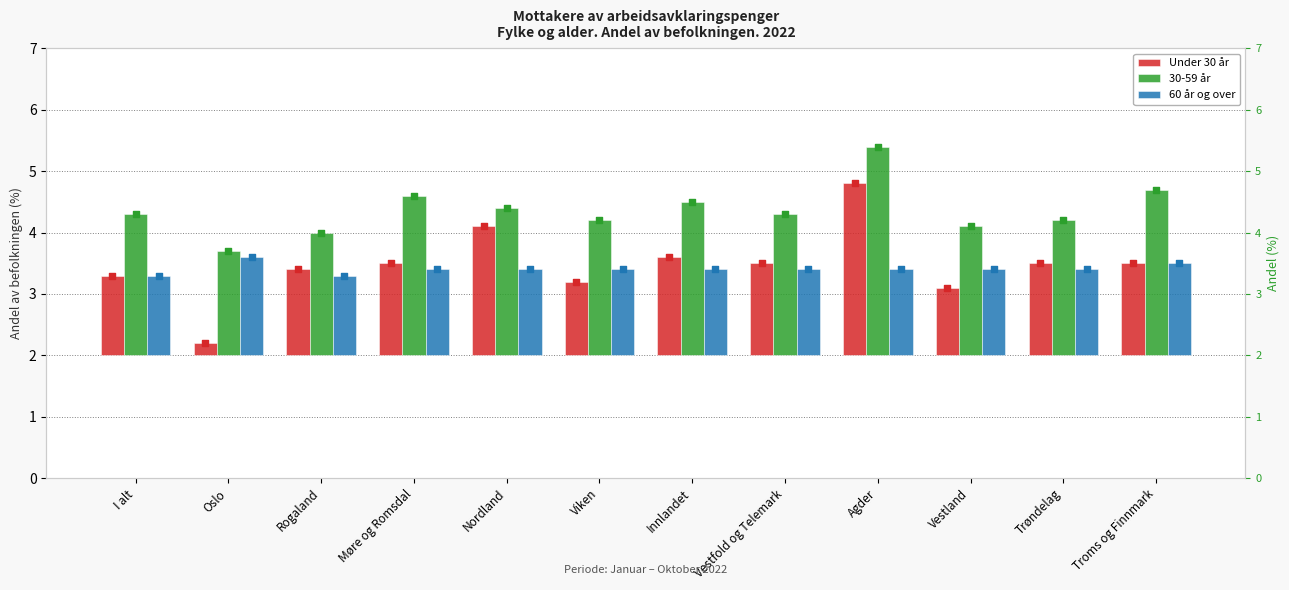

Which series has the widest spread of Y values?

Under 30 år